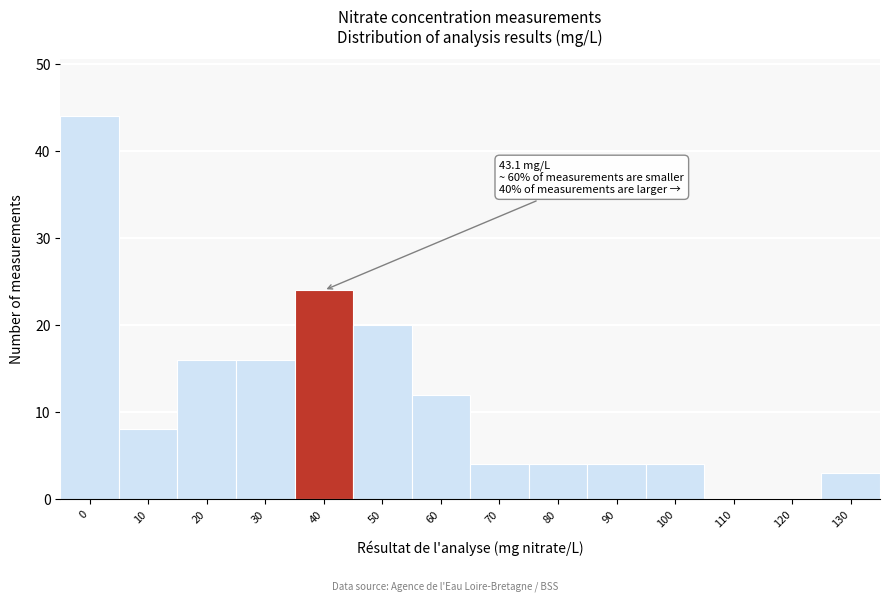

Reading left to right, list all the values displayed in this chart.

0=44	10=8	20=16	30=16	40=24	50=20	60=12	70=4	80=4	90=4	100=4	110=0	120=0	130=3